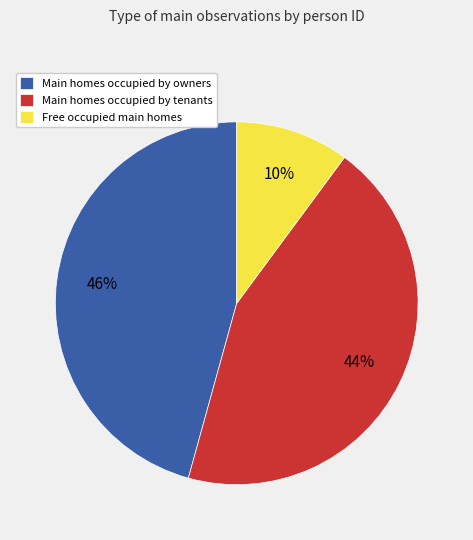

Does any single category account for the majority?

No